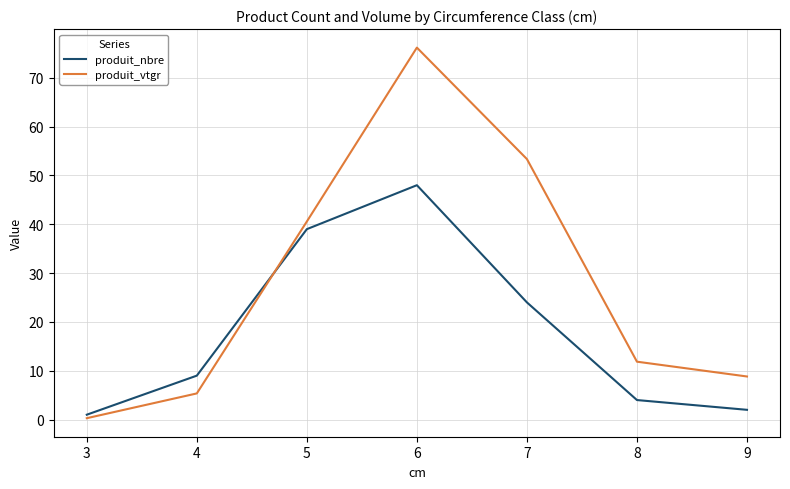

What are all the series names shown in the legend?

produit_nbre, produit_vtgr